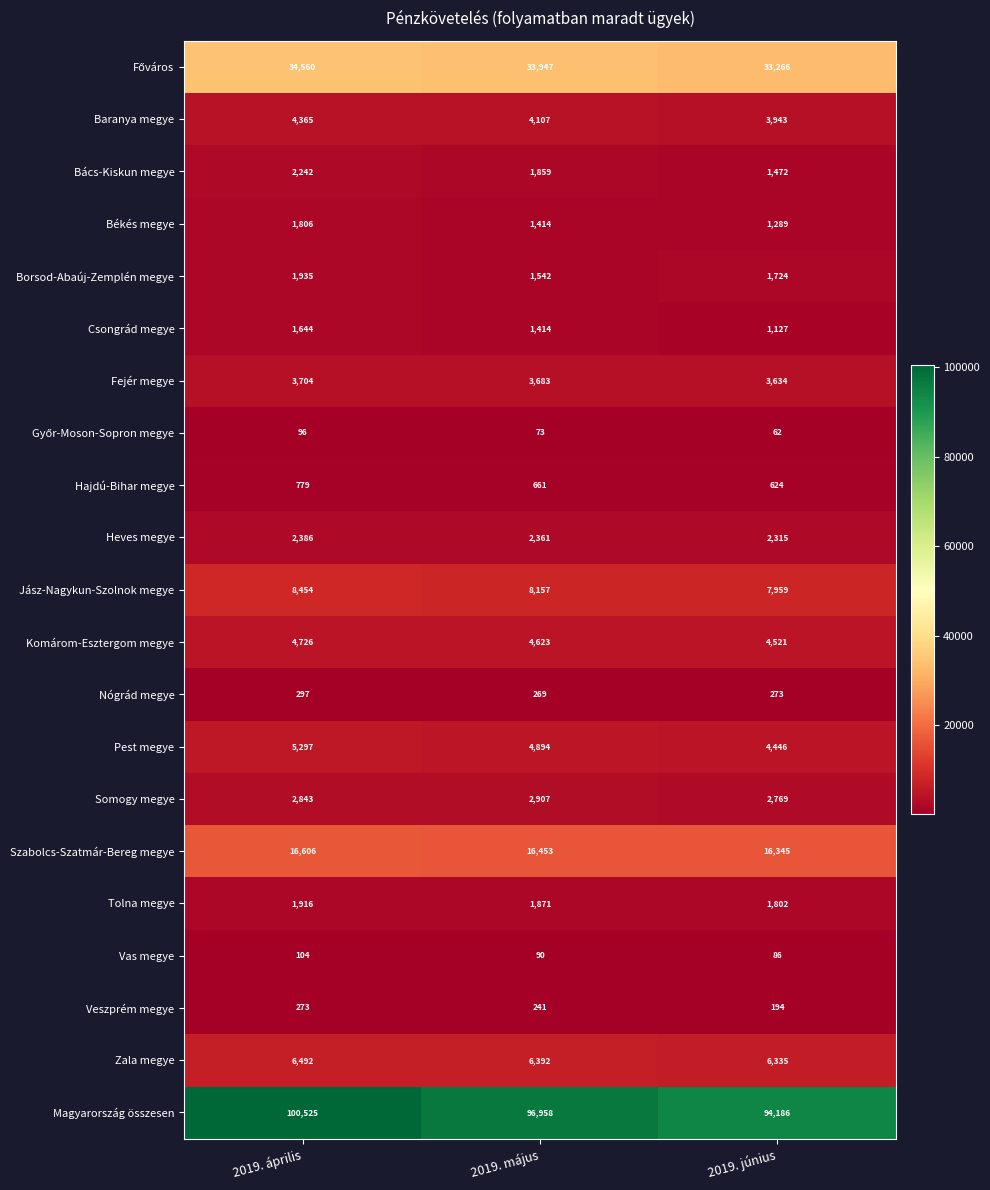

What is the difference between the highest and lowest values at 2019. április?

100429